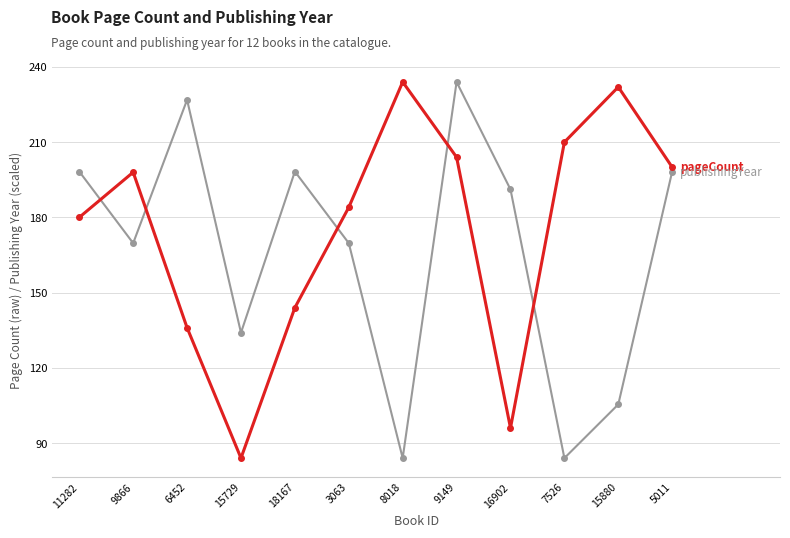

What position from the right is 8018?

6